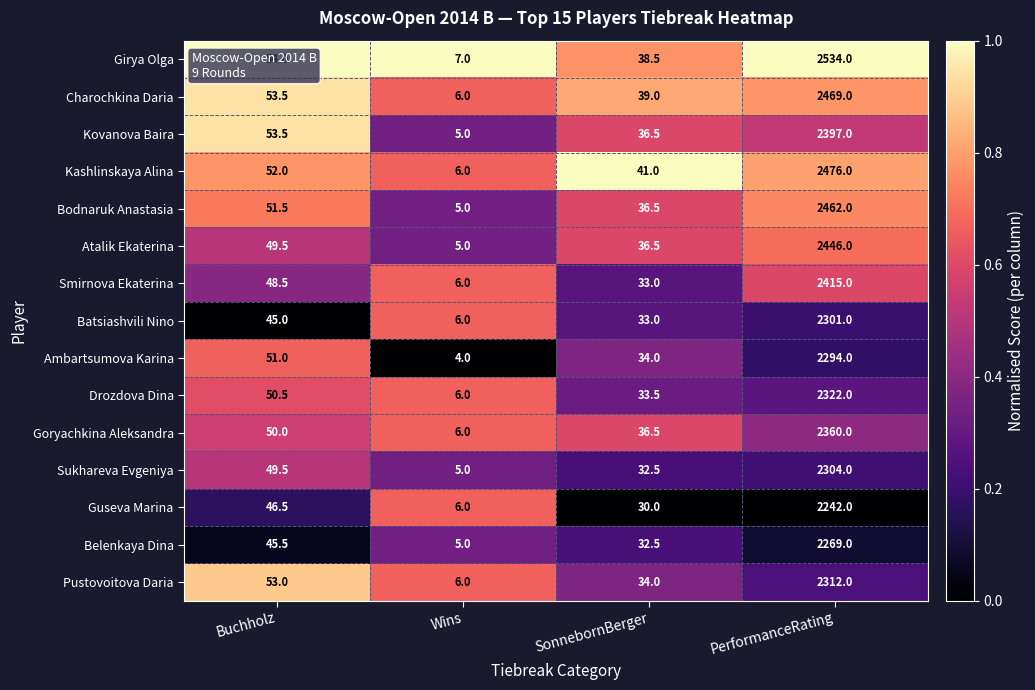

At which label is Girya Olga closest to 1270?

Buchholz